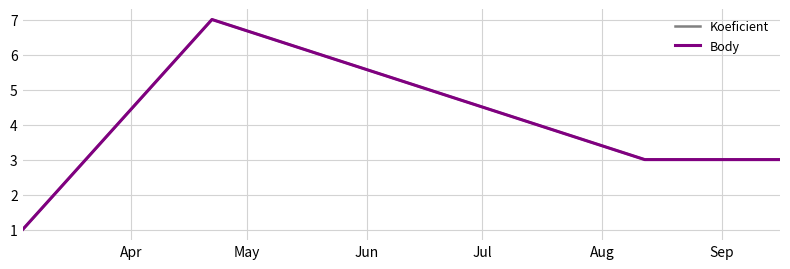

Is this an area chart (filled region under the line)?

No